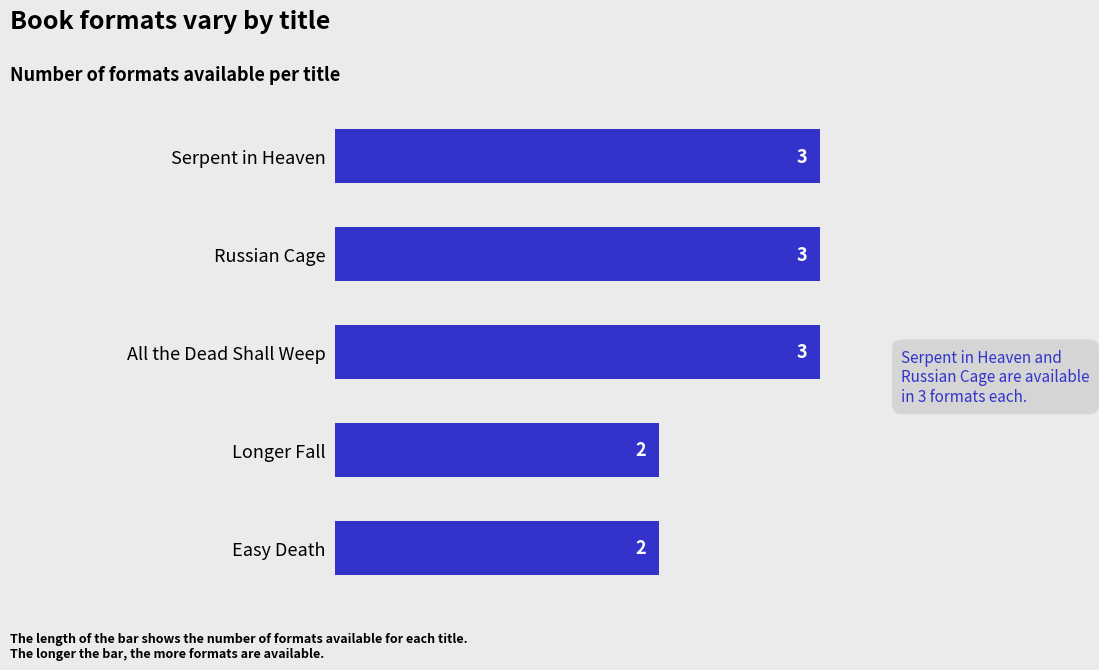

Is it true that the value at Easy Death is 3?

False